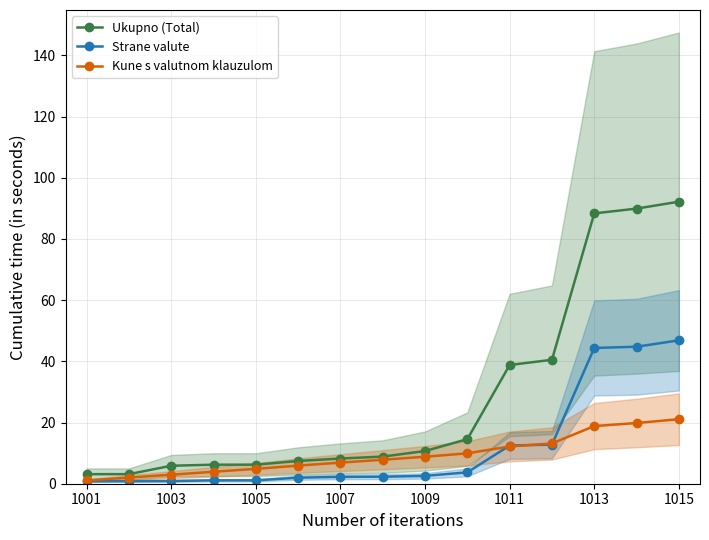

How many data points in Ukupno (Total) are above 8?

9